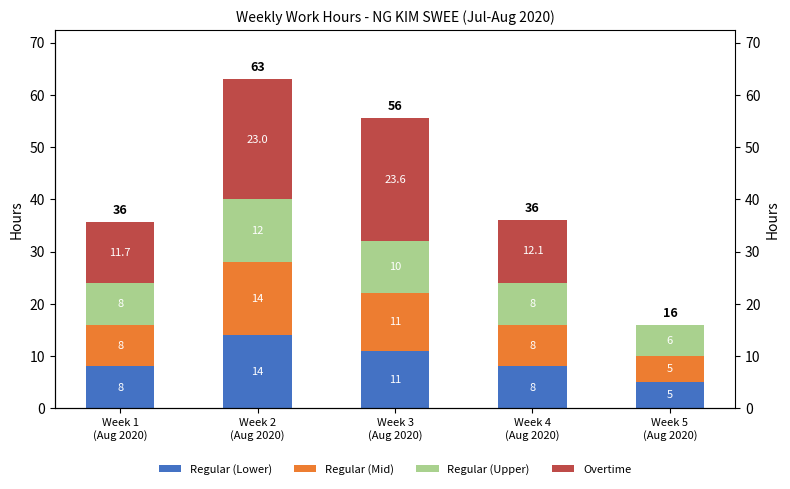

What is the average value of the Regular (Lower) series?

9.2